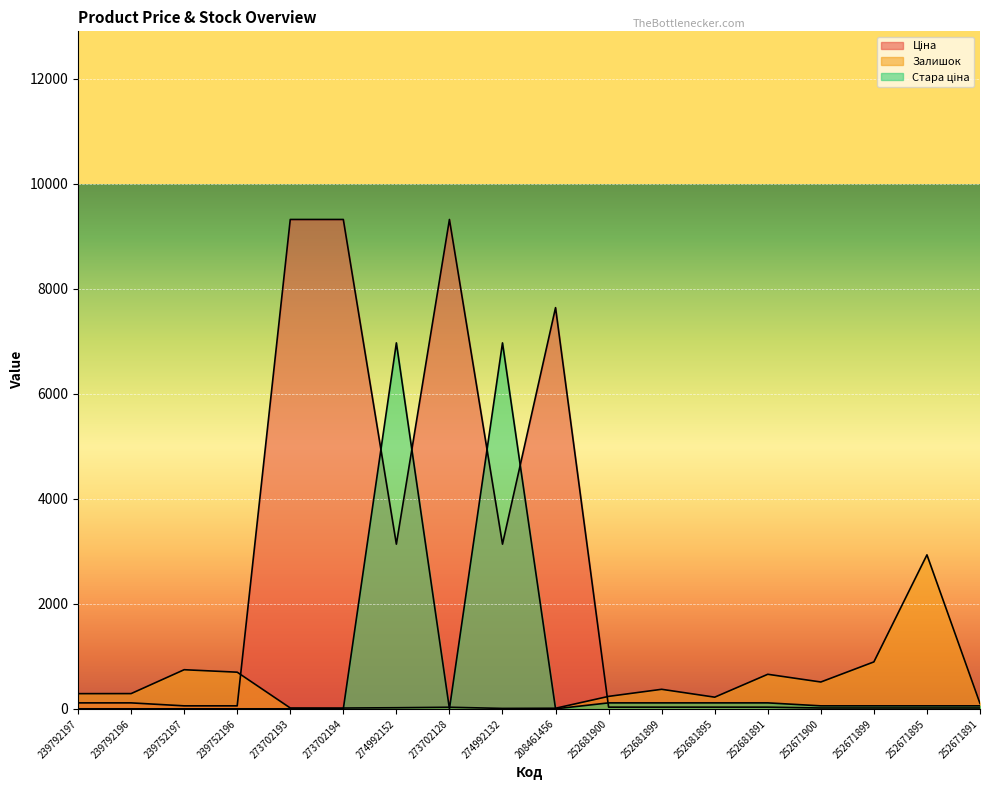

The Ціна series shows 26.6 at 252671900. True or false?

False